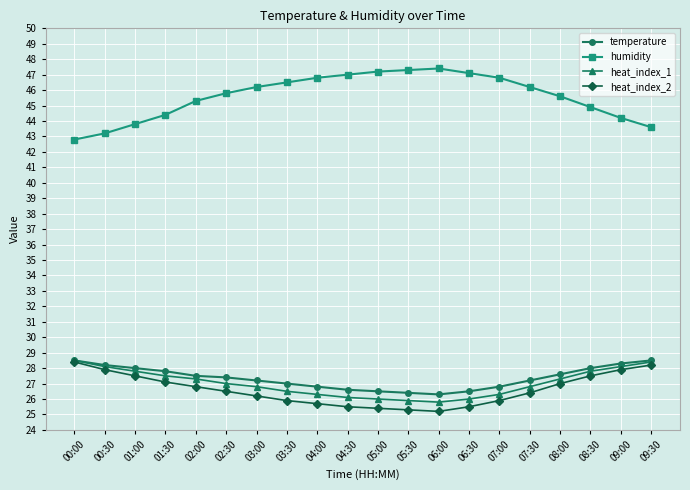

Is this an area chart (filled region under the line)?

No